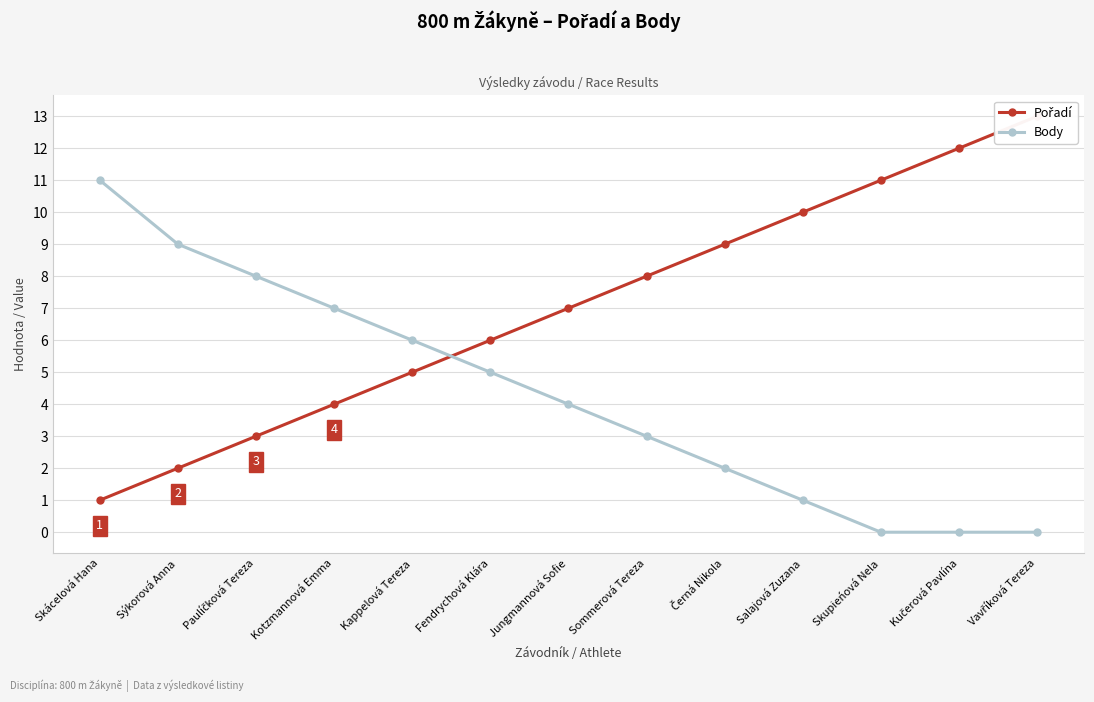

Where do Body and Pořadí first cross each other?

Kappelová Tereza and Fendrychová Klára